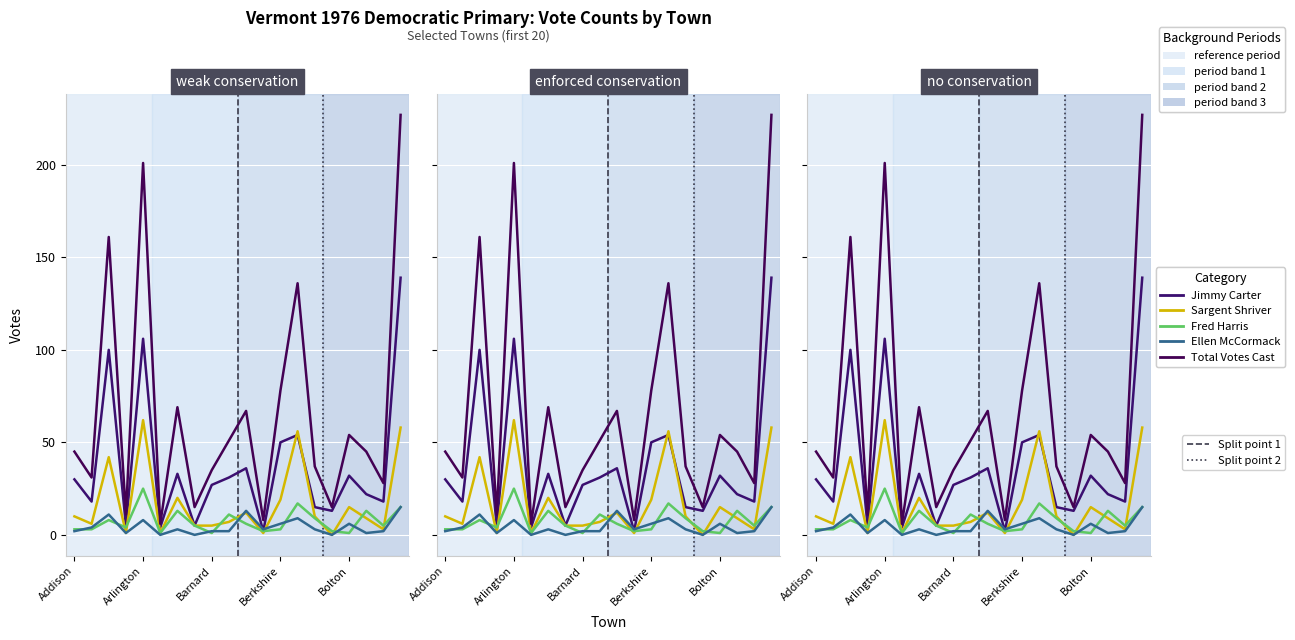

At 6, list the series in order from smallest to largest.

Ellen McCormack, Fred Harris, Sargent Shriver, Jimmy Carter, Total Votes Cast